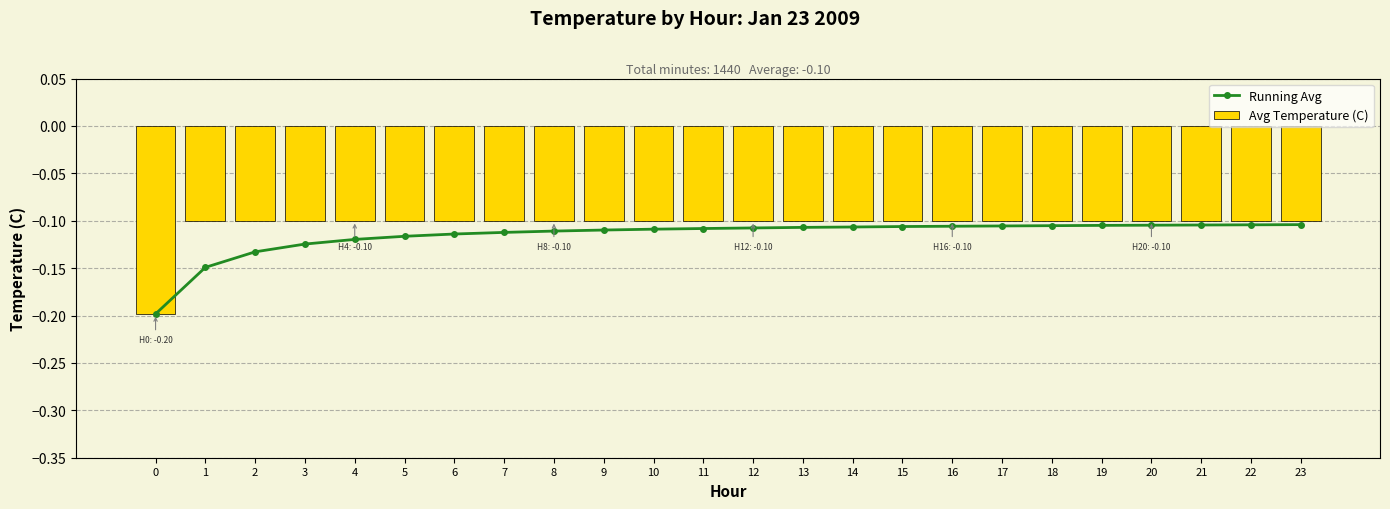

How many groups of bars are there?

24